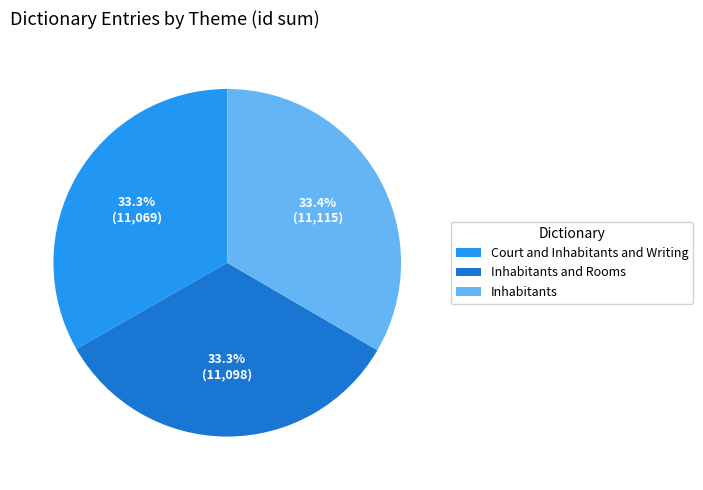

The Inhabitants slice represents 39% of the pie. True or false?

False